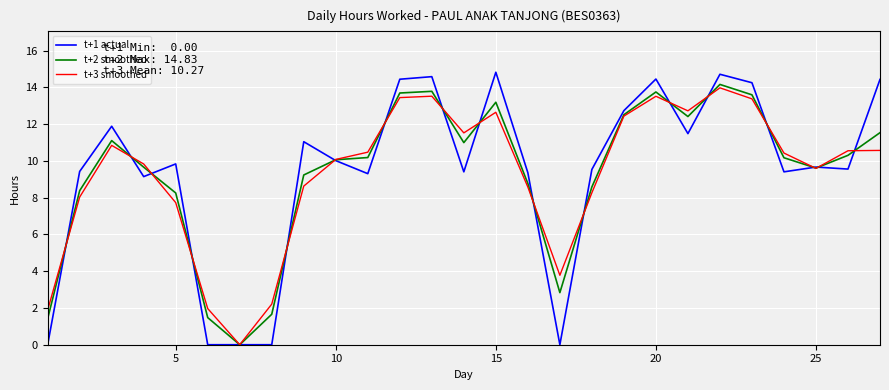

Which series has the widest spread of values?

t+1 actual